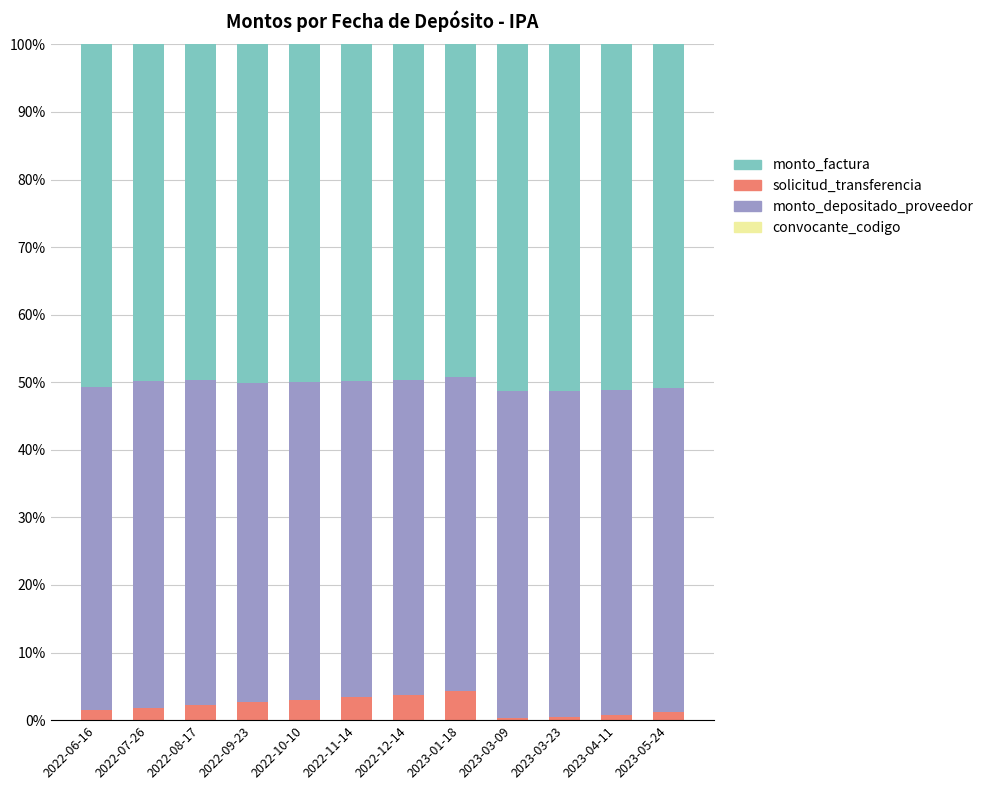

How many data points does each series have?

12